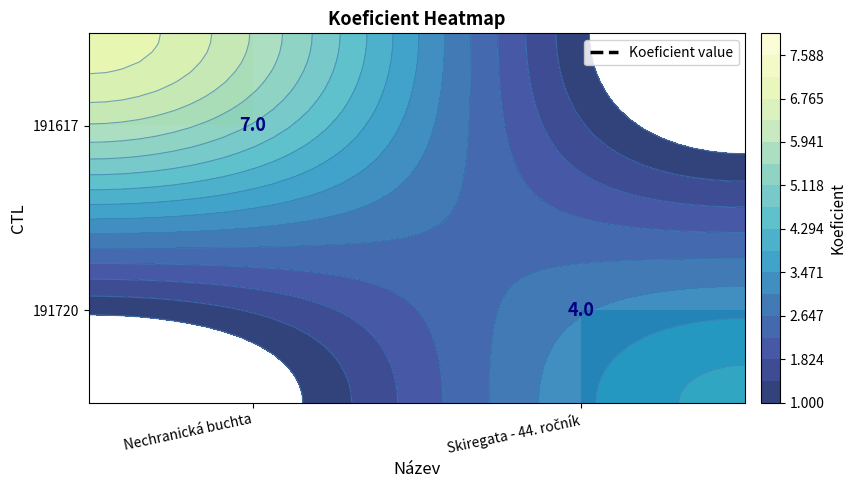

List the series in order of their overall mean, highest first.

191617, 191720